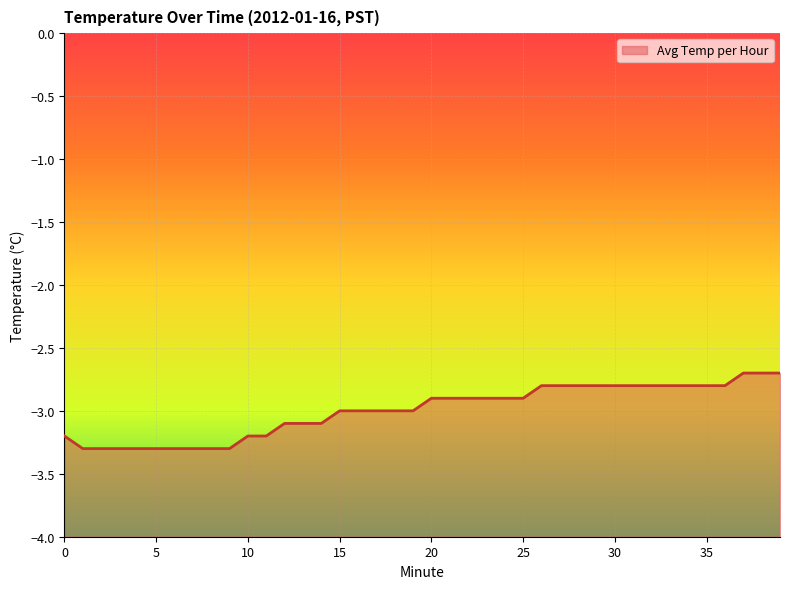

The chart shows a value of -3.7 at 26. True or false?

False